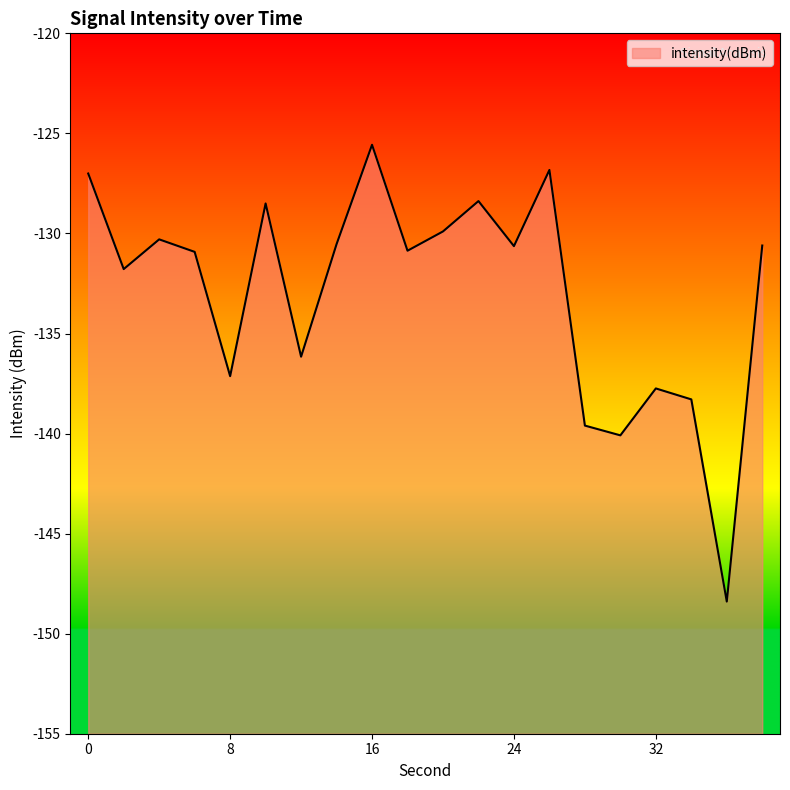

What is the greatest value displayed?

-125.6